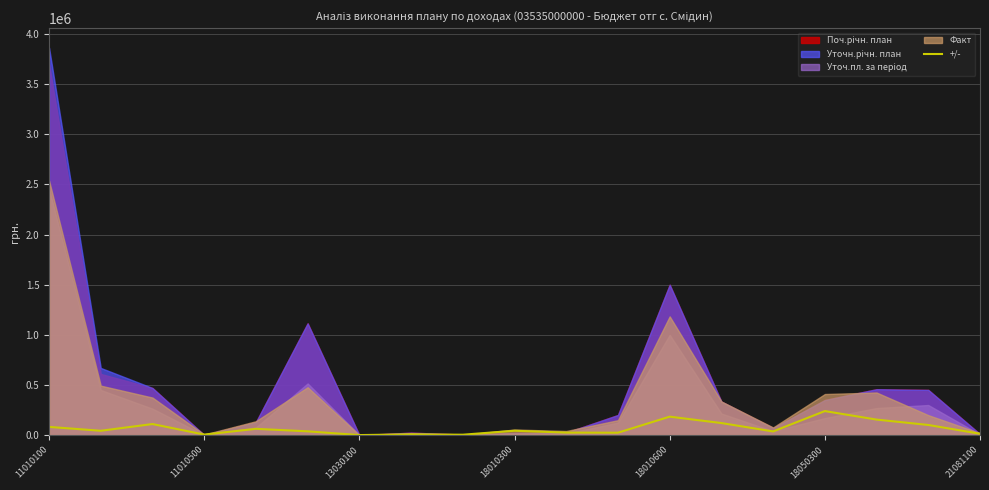

True or false: the data has more than 2 interior local peaks.

True